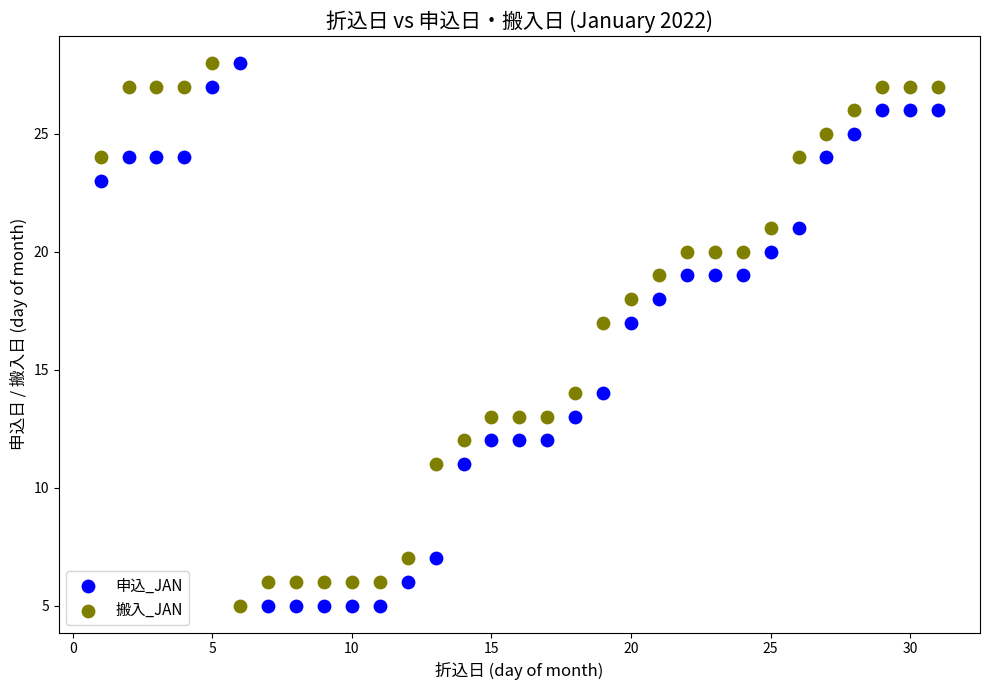

What is the X range (max minus min) for the scatter plot?

30